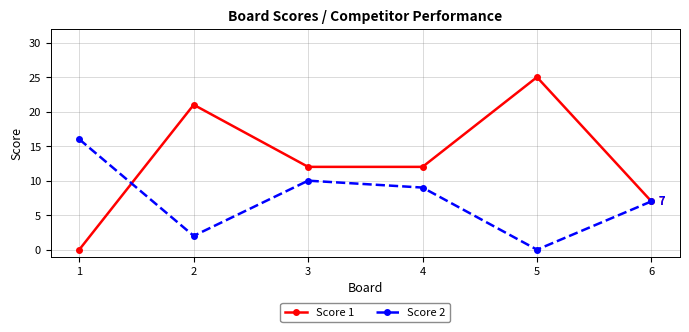

Which series has the widest spread of values?

Score 1